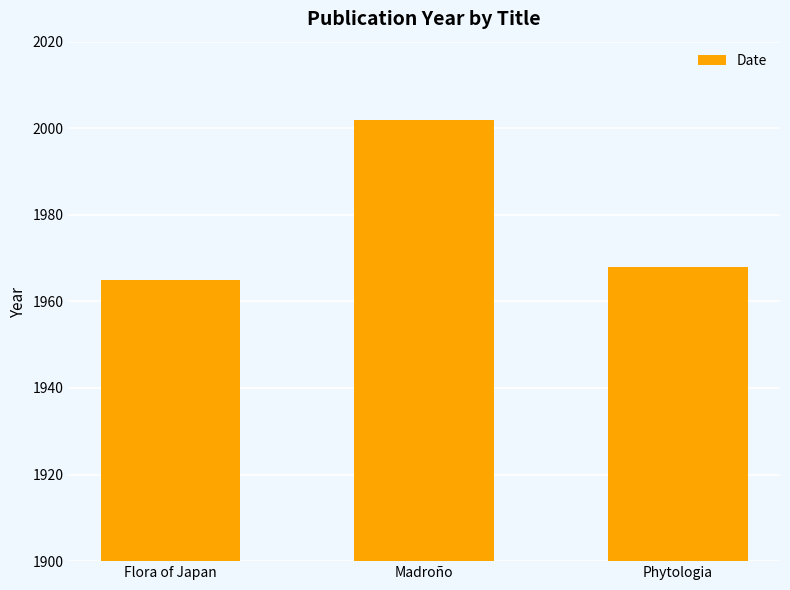

Reading right to left, transcribe all the data shown in this chart.

1968	2002	1965